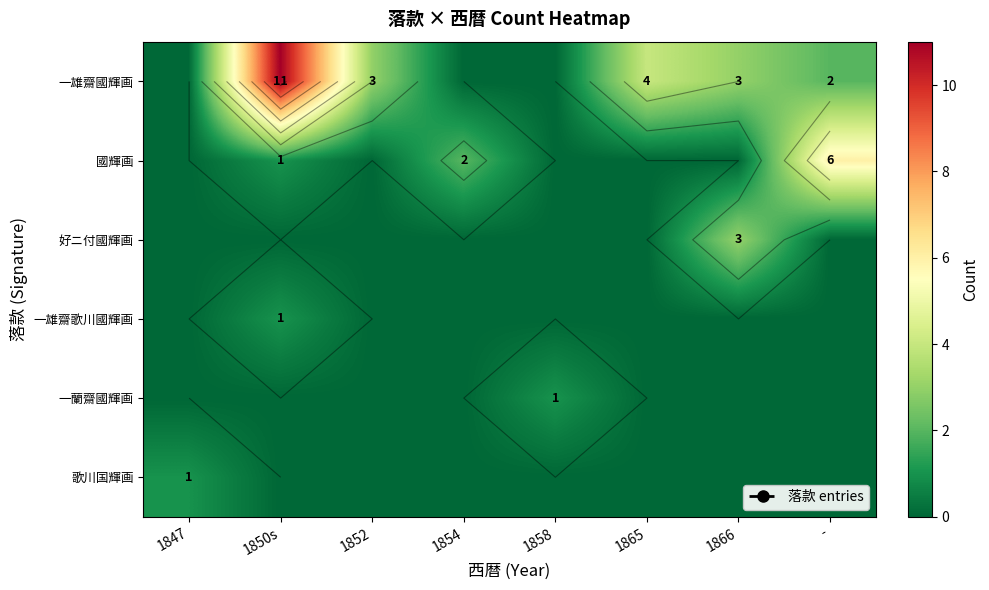

Is the value of 一雄齋國輝画 at 1858 greater than the value of 歌川国輝画 at 1858?

No